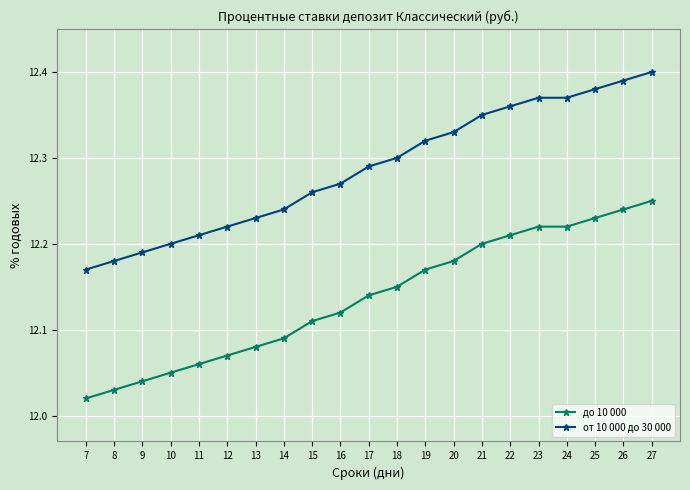

True or false: от 10 000 до 30 000 and до 10 000 intersect in this chart.

False